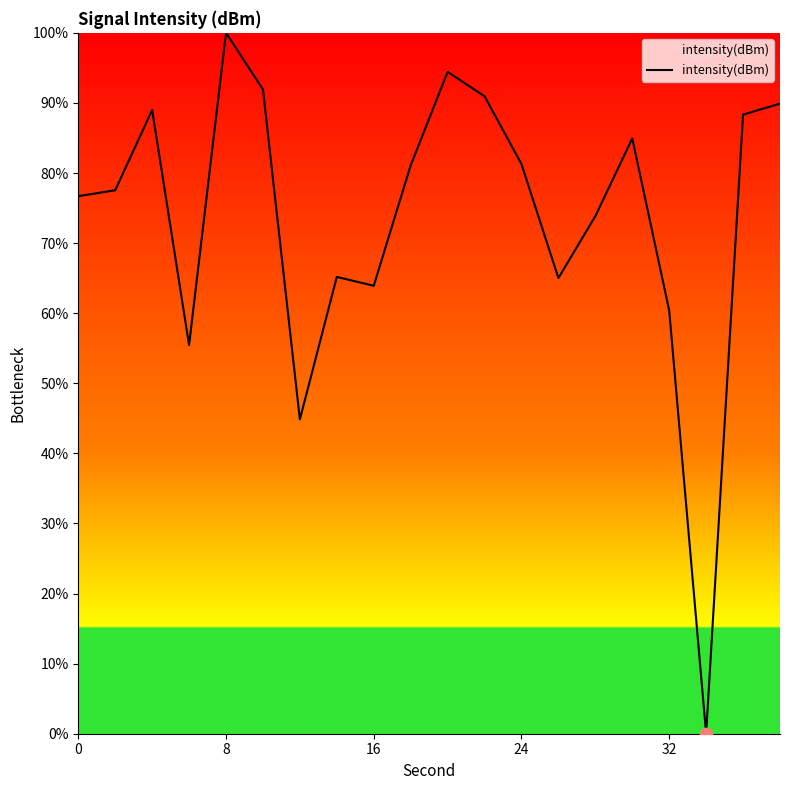

What is the greatest value displayed?

100.0